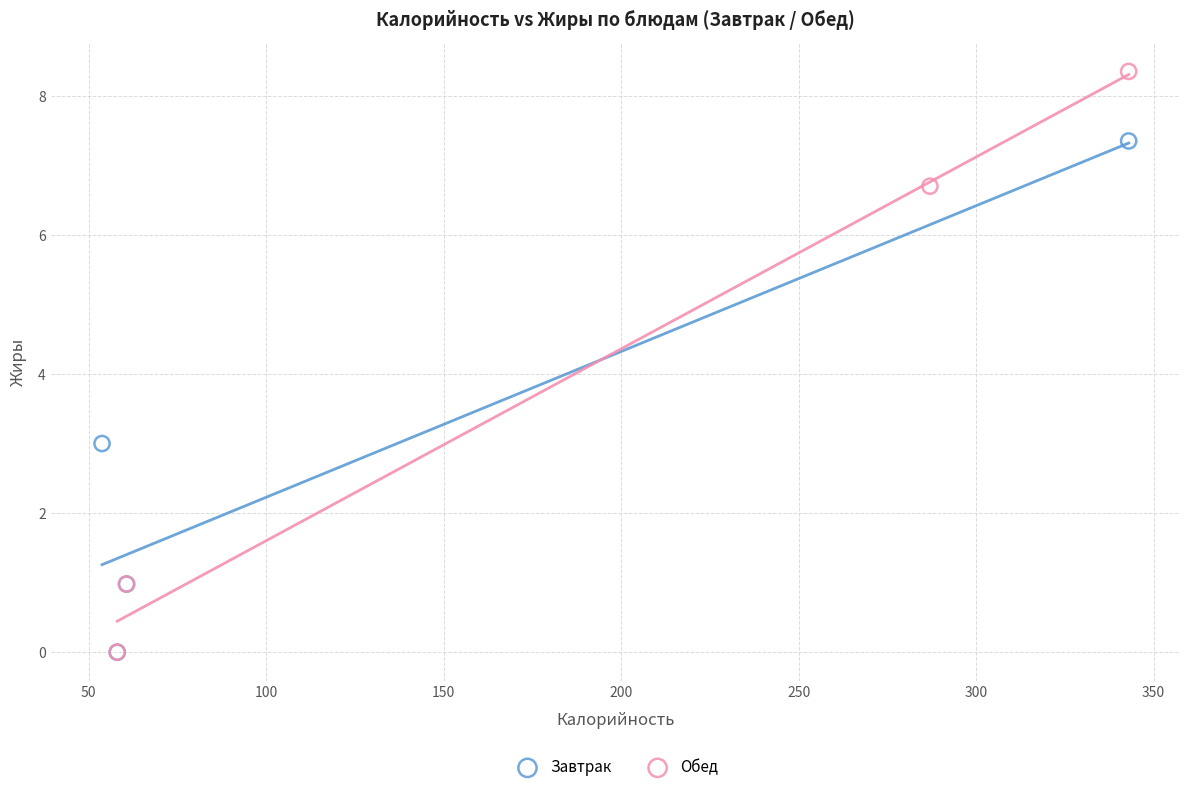

Which series has the widest spread of Y values?

Обед